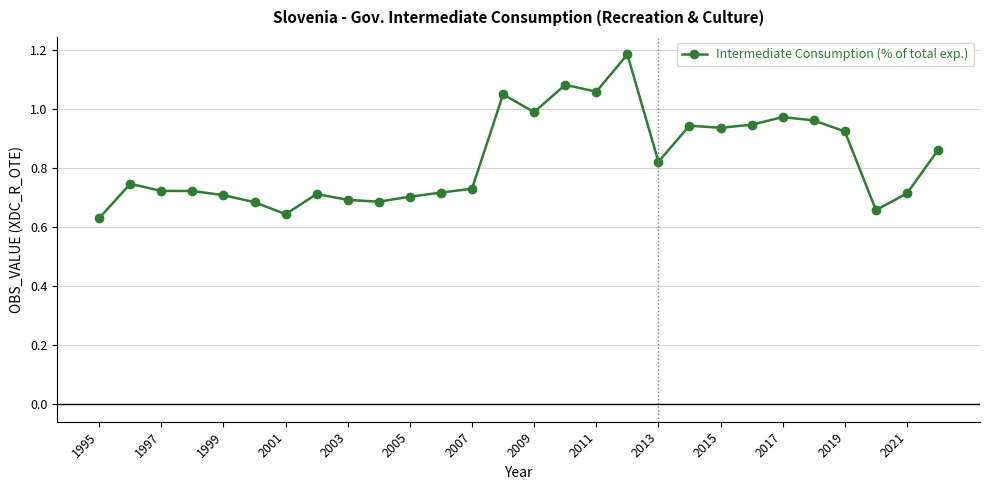

What is the difference between the second highest and second lowest values?

0.4